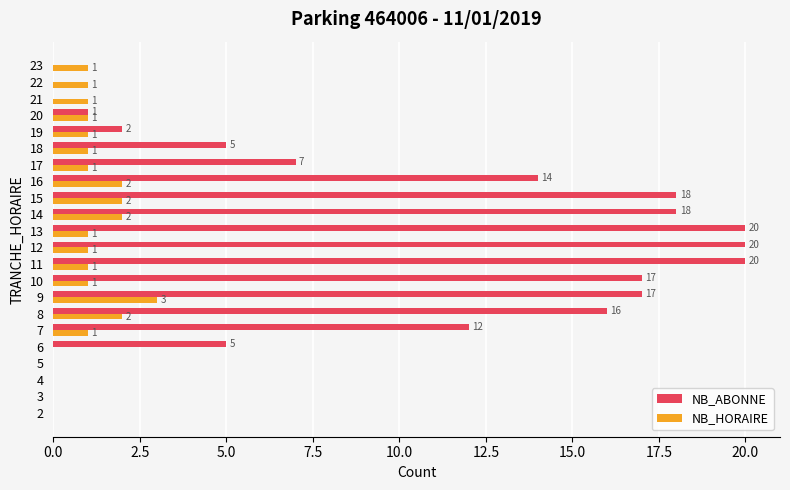

What is the total value across all series at 7?

13